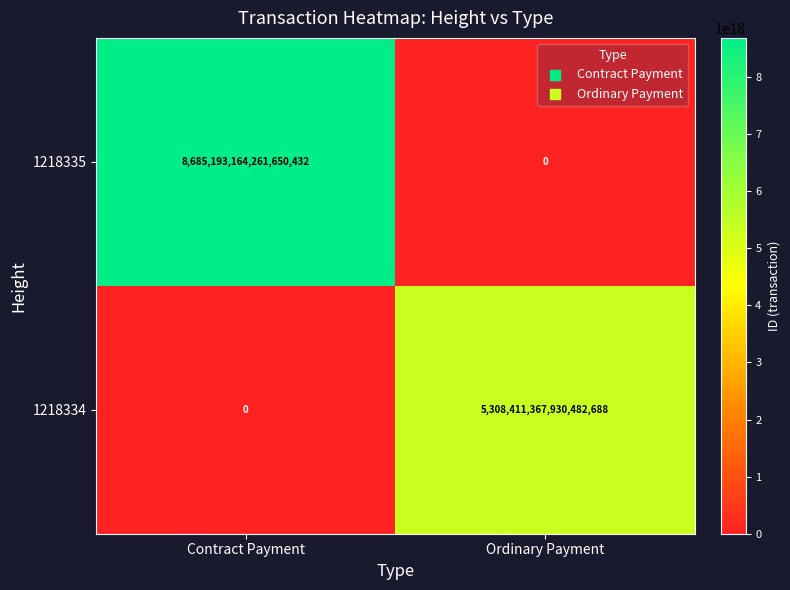

Which category has the lowest value in the 1218335 series?

Ordinary Payment